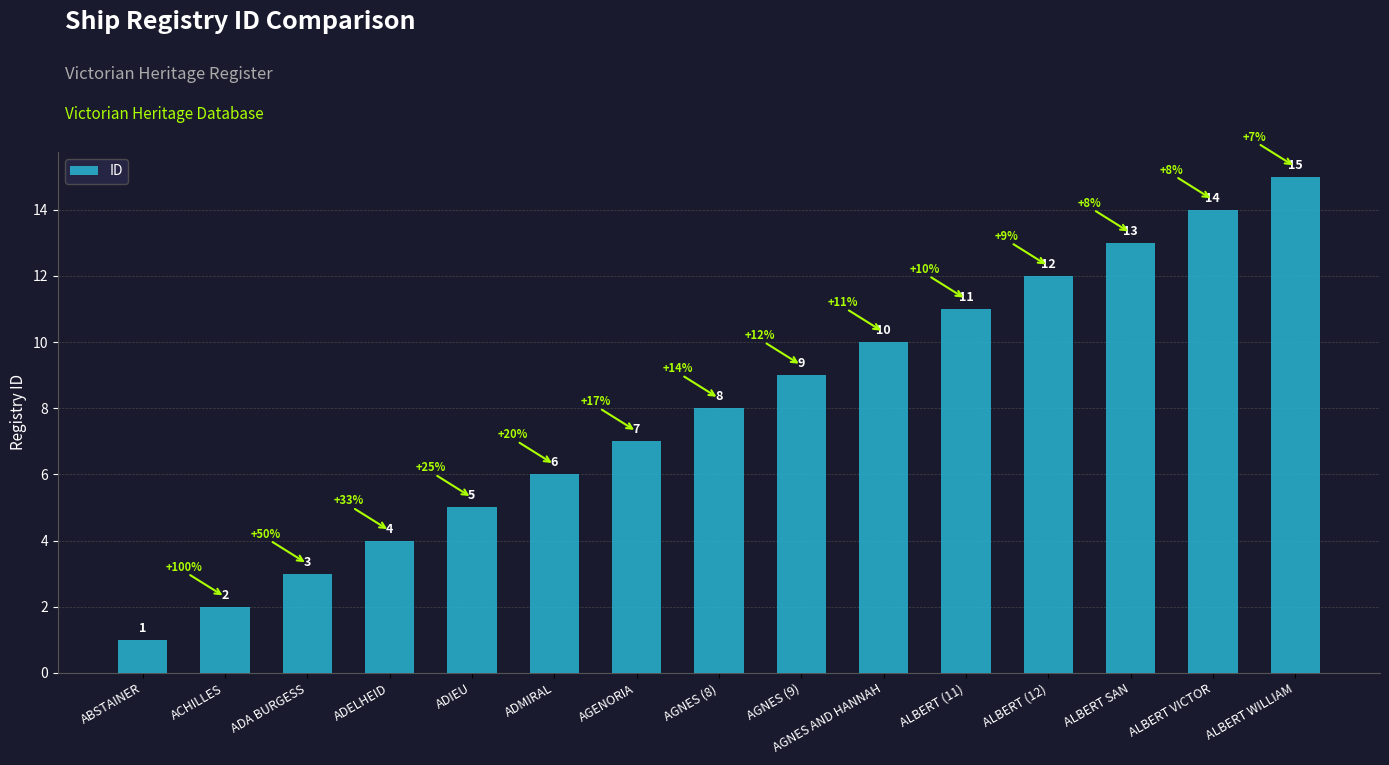

Which label corresponds to the smallest value in the chart?

ABSTAINER